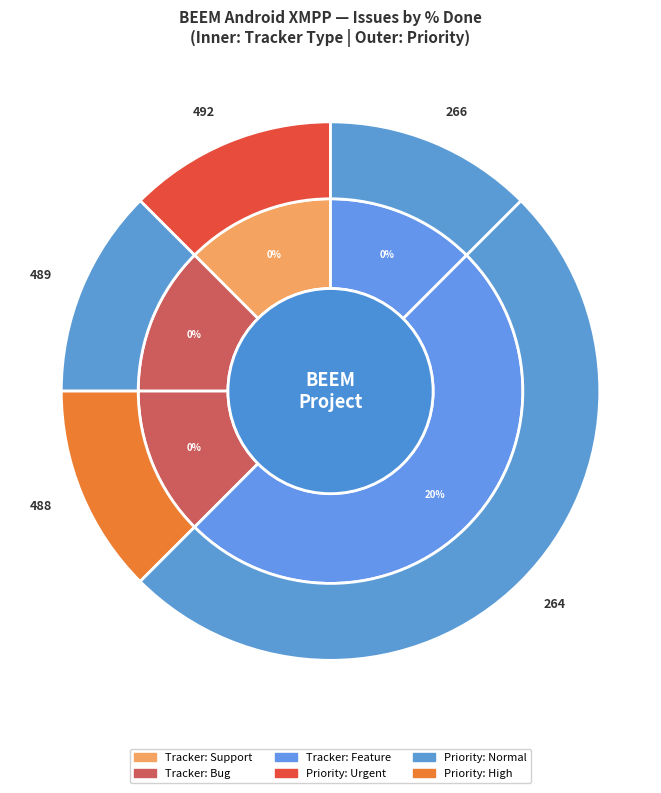

Does 264 represent more than half of the total?

Yes